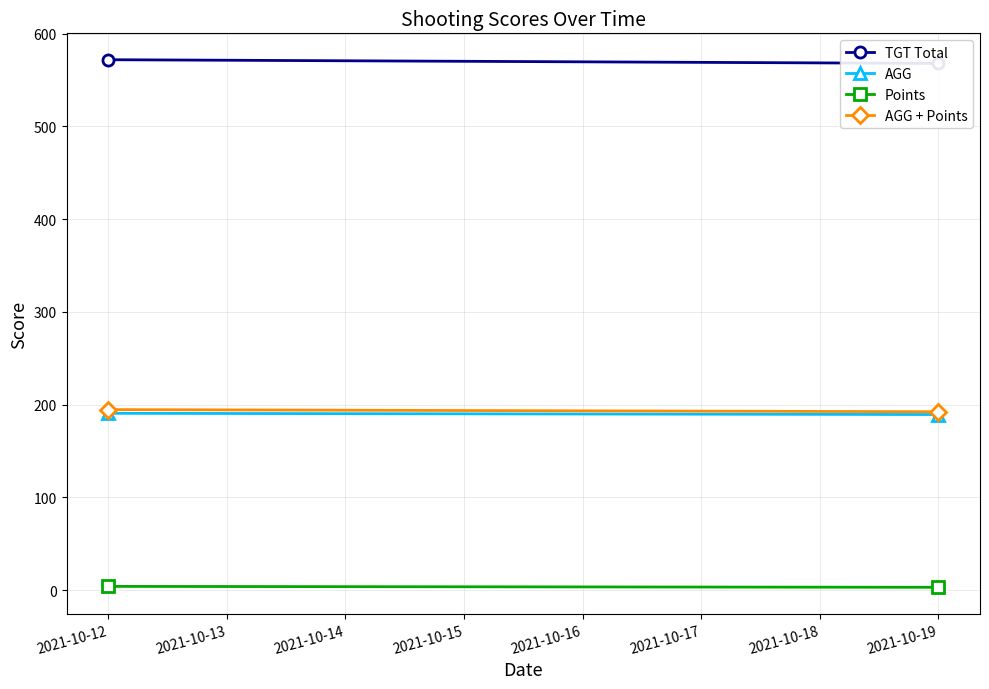

Is the value of AGG + Points at 2021-10-12 greater than the value of AGG at 2021-10-19?

Yes